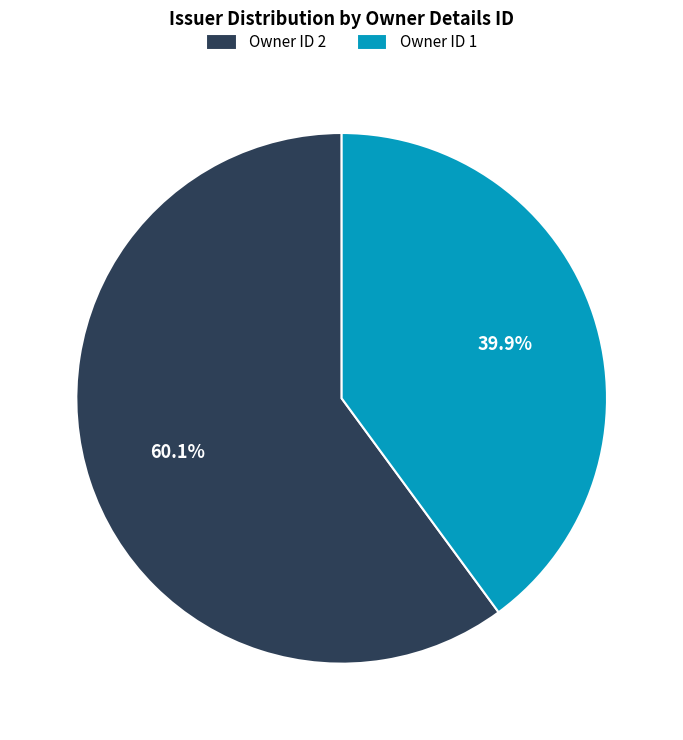

Which has a higher value, Owner ID 1 or Owner ID 2?

Owner ID 2